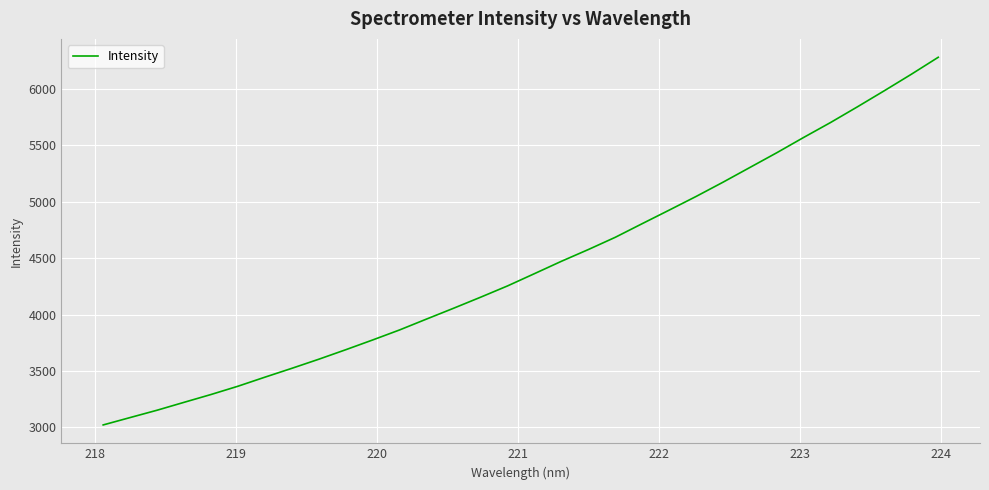

What is the minimum value shown in the chart?

3021.8